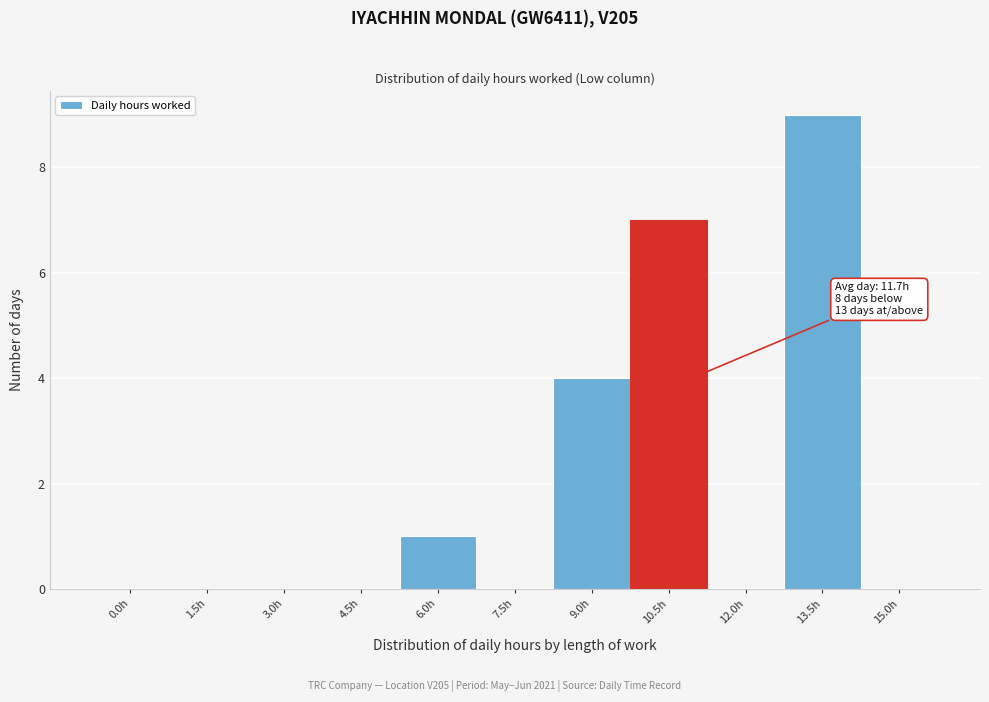

Reading left to right, list all the values displayed in this chart.

0.0h=0	1.5h=0	3.0h=0	4.5h=0	6.0h=1	7.5h=0	9.0h=4	10.5h=7	12.0h=0	13.5h=9	15.0h=0